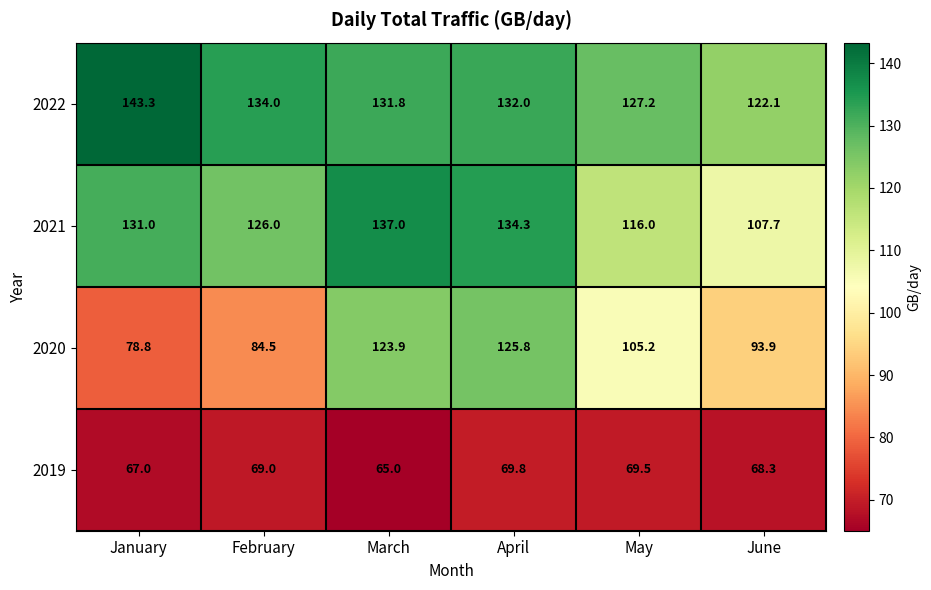

Is it true that 2021 equals 137.0 at March?

True